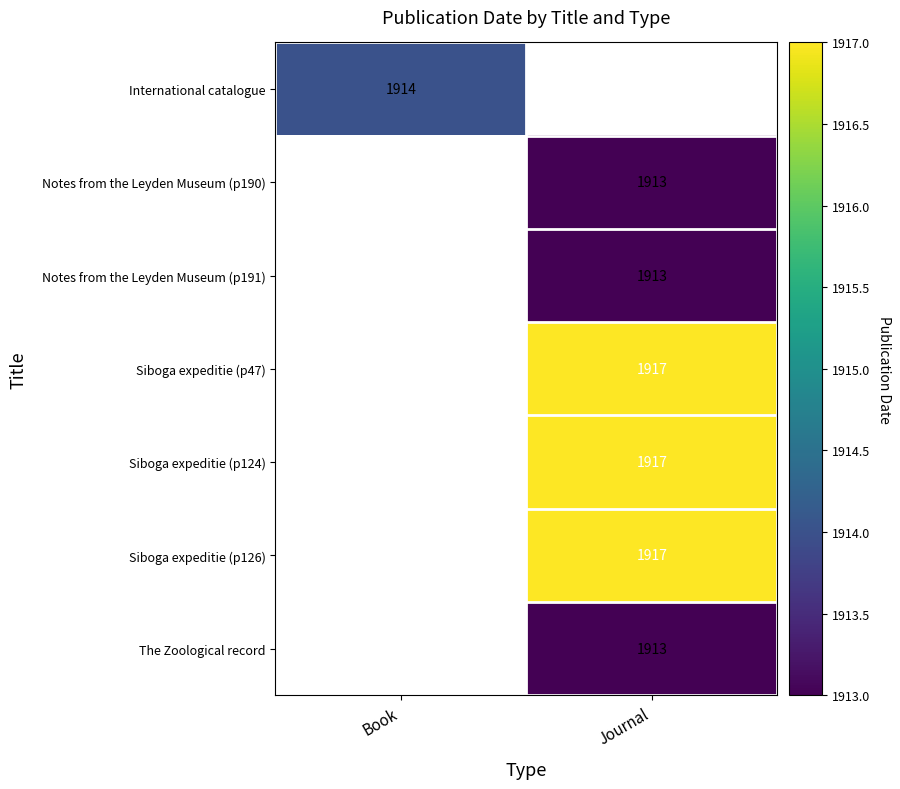

At how many categories does at least one series exceed 1916?

1